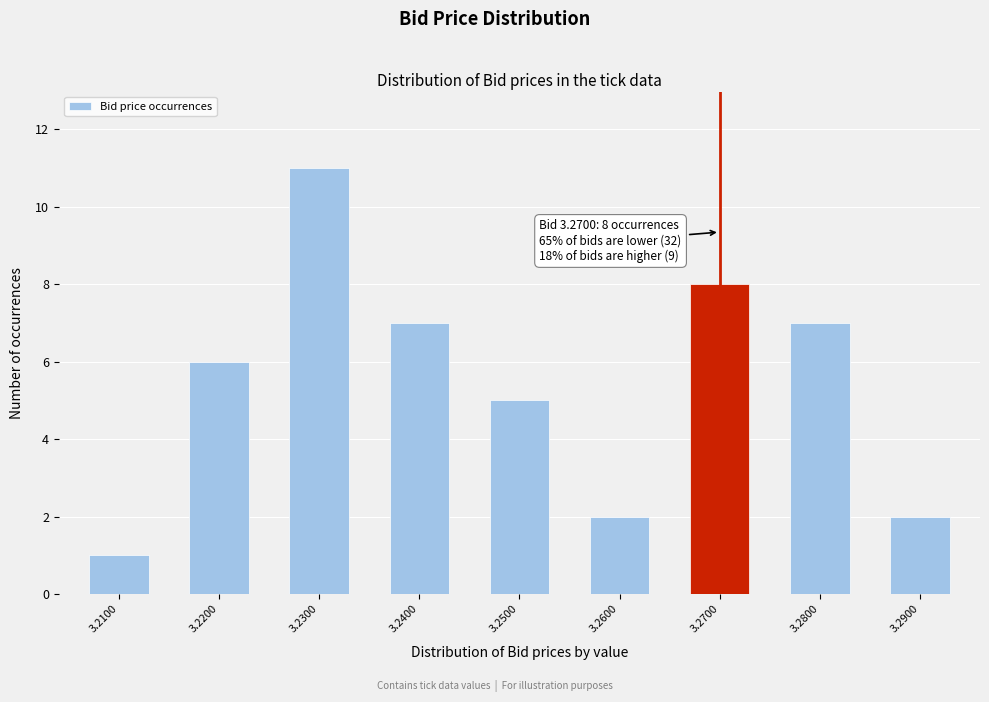

Reading left to right, list all the values displayed in this chart.

3.2100=1	3.2200=6	3.2300=11	3.2400=7	3.2500=5	3.2600=2	3.2700=8	3.2800=7	3.2900=2